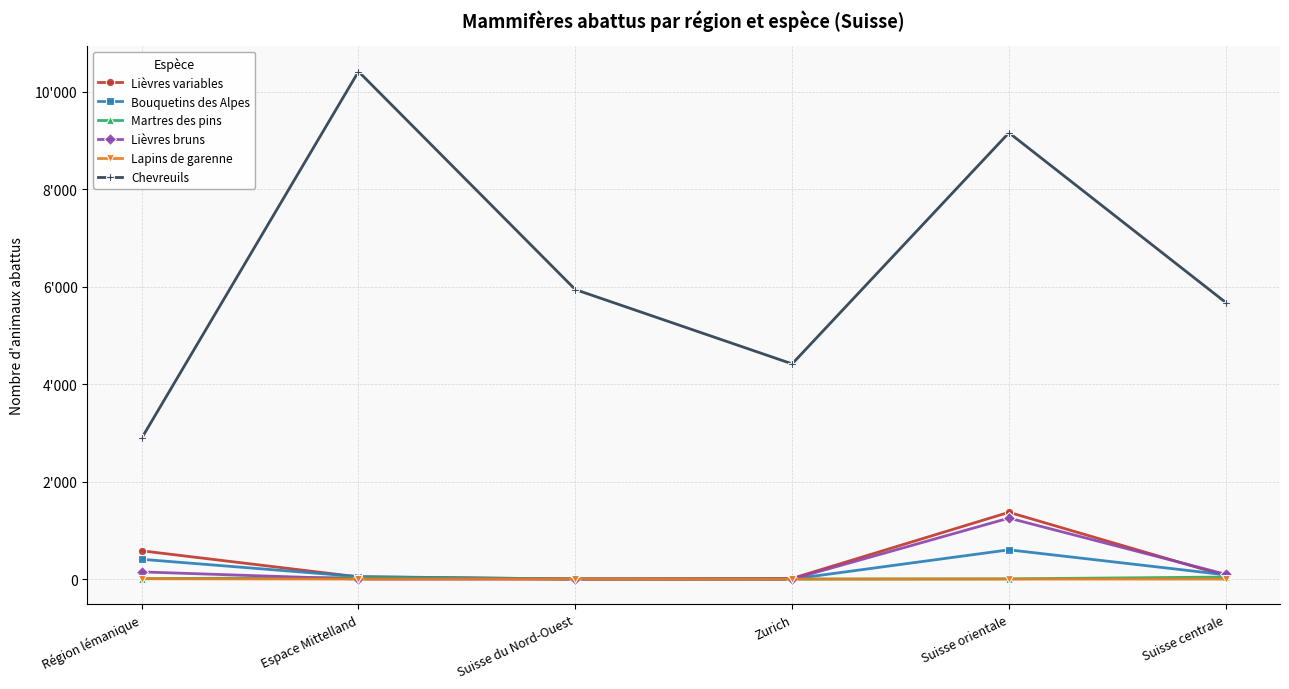

What value does the Martres des pins series have at Région lémanique?

9